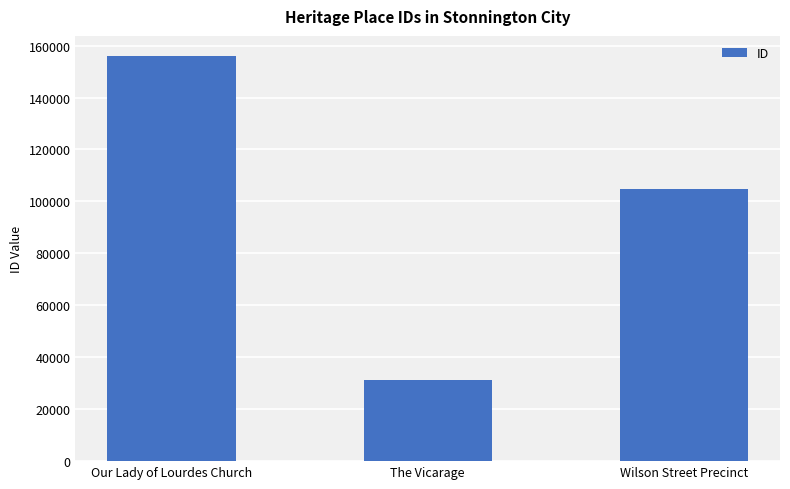

What is the sum of the values at The Vicarage and Our Lady of Lourdes Church?

187218